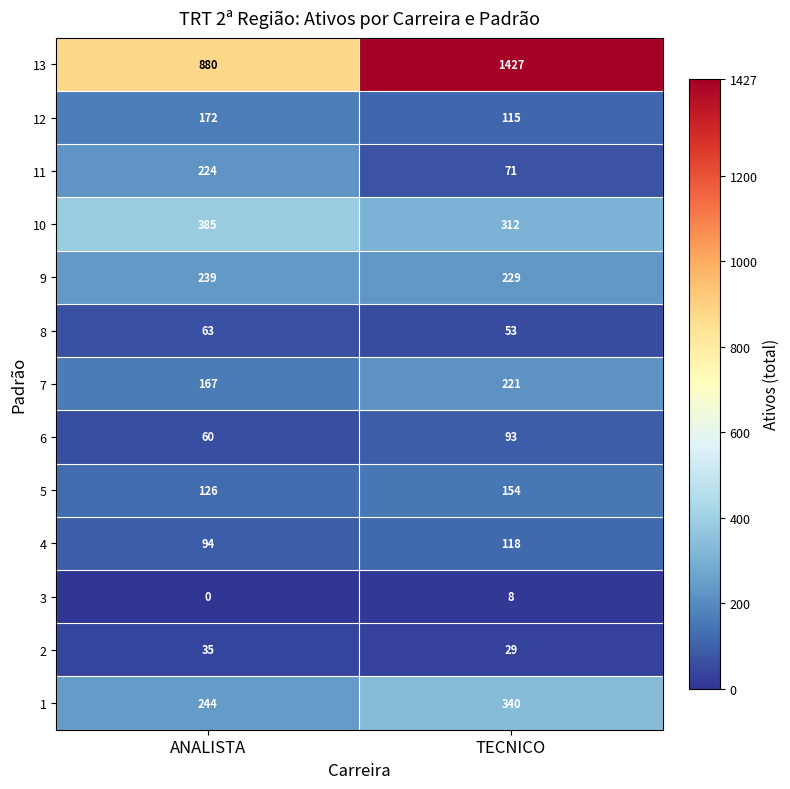

What is the total value across all series at ANALISTA?

2689